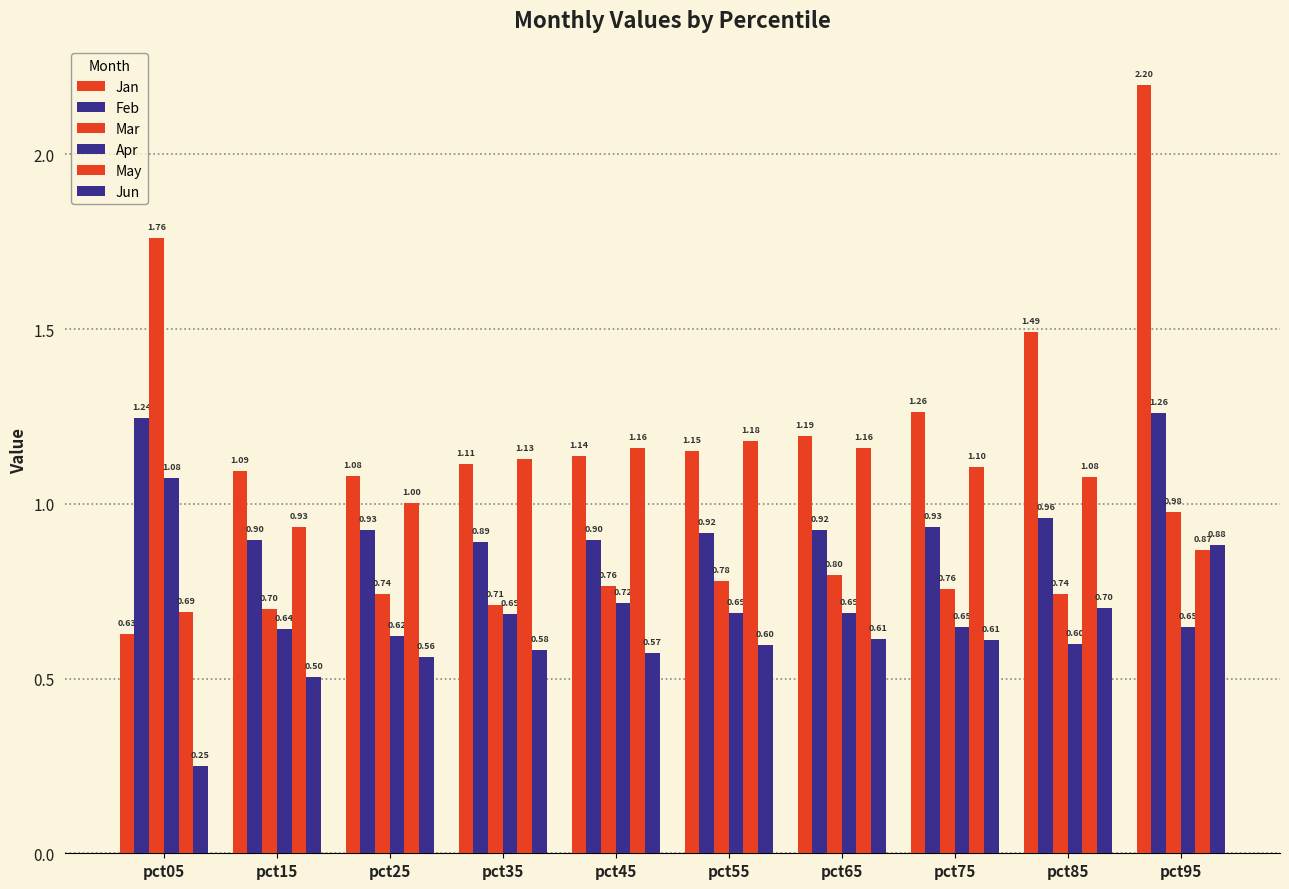

What is the lowest value of the Apr series?

0.6